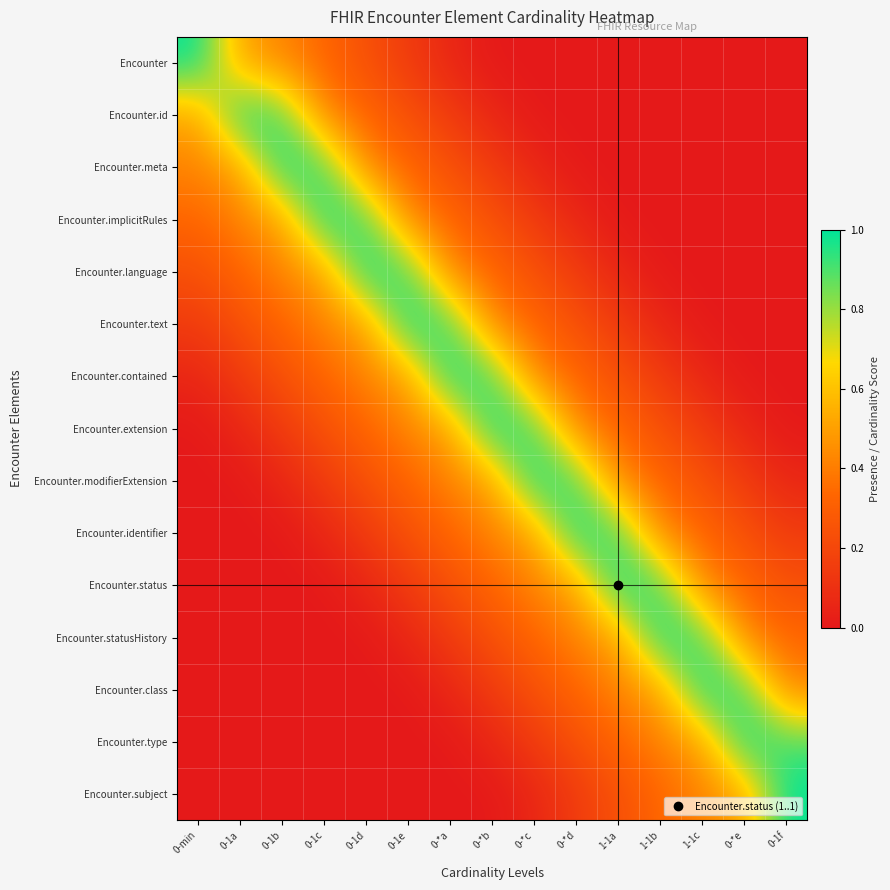

Reading right to left, transcribe all the data shown in this chart.

Encounter: 0-1f=0.0	0-*e=0.0	1-1c=0.0	1-1b=0.0	1-1a=0.0	0-*d=0.0	0-*c=0.0	0-*b=0.0	0-*a=0.1	0-1e=0.1	0-1d=0.2	0-1c=0.3	0-1b=0.4	0-1a=0.5	0-min=1.0
Encounter.id: 0-1f=0.0	0-*e=0.0	1-1c=0.0	1-1b=0.0	1-1a=0.0	0-*d=0.0	0-*c=0.0	0-*b=0.1	0-*a=0.1	0-1e=0.2	0-1d=0.3	0-1c=0.4	0-1b=0.9	0-1a=1.0	0-min=0.5
Encounter.meta: 0-1f=0.0	0-*e=0.0	1-1c=0.0	1-1b=0.0	1-1a=0.0	0-*d=0.0	0-*c=0.1	0-*b=0.1	0-*a=0.2	0-1e=0.3	0-1d=0.4	0-1c=0.9	0-1b=1.0	0-1a=0.5	0-min=0.4
Encounter.implicitRules: 0-1f=0.0	0-*e=0.0	1-1c=0.0	1-1b=0.0	1-1a=0.0	0-*d=0.1	0-*c=0.1	0-*b=0.2	0-*a=0.3	0-1e=0.4	0-1d=0.9	0-1c=1.0	0-1b=0.5	0-1a=0.4	0-min=0.3
Encounter.language: 0-1f=0.0	0-*e=0.0	1-1c=0.0	1-1b=0.0	1-1a=0.1	0-*d=0.1	0-*c=0.2	0-*b=0.3	0-*a=0.4	0-1e=0.9	0-1d=1.0	0-1c=0.5	0-1b=0.4	0-1a=0.3	0-min=0.2
Encounter.text: 0-1f=0.0	0-*e=0.0	1-1c=0.0	1-1b=0.1	1-1a=0.1	0-*d=0.2	0-*c=0.3	0-*b=0.4	0-*a=0.9	0-1e=1.0	0-1d=0.5	0-1c=0.4	0-1b=0.3	0-1a=0.2	0-min=0.1
Encounter.contained: 0-1f=0.0	0-*e=0.0	1-1c=0.1	1-1b=0.1	1-1a=0.2	0-*d=0.3	0-*c=0.4	0-*b=0.9	0-*a=1.0	0-1e=0.5	0-1d=0.4	0-1c=0.3	0-1b=0.2	0-1a=0.1	0-min=0.1
Encounter.extension: 0-1f=0.0	0-*e=0.1	1-1c=0.1	1-1b=0.2	1-1a=0.3	0-*d=0.4	0-*c=0.9	0-*b=1.0	0-*a=0.5	0-1e=0.4	0-1d=0.3	0-1c=0.2	0-1b=0.1	0-1a=0.1	0-min=0.0
Encounter.modifierExtension: 0-1f=0.1	0-*e=0.1	1-1c=0.2	1-1b=0.3	1-1a=0.4	0-*d=0.9	0-*c=1.0	0-*b=0.5	0-*a=0.4	0-1e=0.3	0-1d=0.2	0-1c=0.1	0-1b=0.1	0-1a=0.0	0-min=0.0
Encounter.identifier: 0-1f=0.1	0-*e=0.2	1-1c=0.3	1-1b=0.4	1-1a=0.9	0-*d=1.0	0-*c=0.5	0-*b=0.4	0-*a=0.3	0-1e=0.2	0-1d=0.1	0-1c=0.1	0-1b=0.0	0-1a=0.0	0-min=0.0
Encounter.status: 0-1f=0.2	0-*e=0.3	1-1c=0.4	1-1b=0.9	1-1a=1.0	0-*d=0.5	0-*c=0.4	0-*b=0.3	0-*a=0.2	0-1e=0.1	0-1d=0.1	0-1c=0.0	0-1b=0.0	0-1a=0.0	0-min=0.0
Encounter.statusHistory: 0-1f=0.3	0-*e=0.4	1-1c=0.9	1-1b=1.0	1-1a=0.5	0-*d=0.4	0-*c=0.3	0-*b=0.2	0-*a=0.1	0-1e=0.1	0-1d=0.0	0-1c=0.0	0-1b=0.0	0-1a=0.0	0-min=0.0
Encounter.class: 0-1f=0.4	0-*e=0.9	1-1c=1.0	1-1b=0.5	1-1a=0.4	0-*d=0.3	0-*c=0.2	0-*b=0.1	0-*a=0.1	0-1e=0.0	0-1d=0.0	0-1c=0.0	0-1b=0.0	0-1a=0.0	0-min=0.0
Encounter.type: 0-1f=0.9	0-*e=1.0	1-1c=0.5	1-1b=0.4	1-1a=0.3	0-*d=0.2	0-*c=0.1	0-*b=0.1	0-*a=0.0	0-1e=0.0	0-1d=0.0	0-1c=0.0	0-1b=0.0	0-1a=0.0	0-min=0.0
Encounter.subject: 0-1f=1.0	0-*e=0.5	1-1c=0.4	1-1b=0.3	1-1a=0.2	0-*d=0.1	0-*c=0.1	0-*b=0.0	0-*a=0.0	0-1e=0.0	0-1d=0.0	0-1c=0.0	0-1b=0.0	0-1a=0.0	0-min=0.0